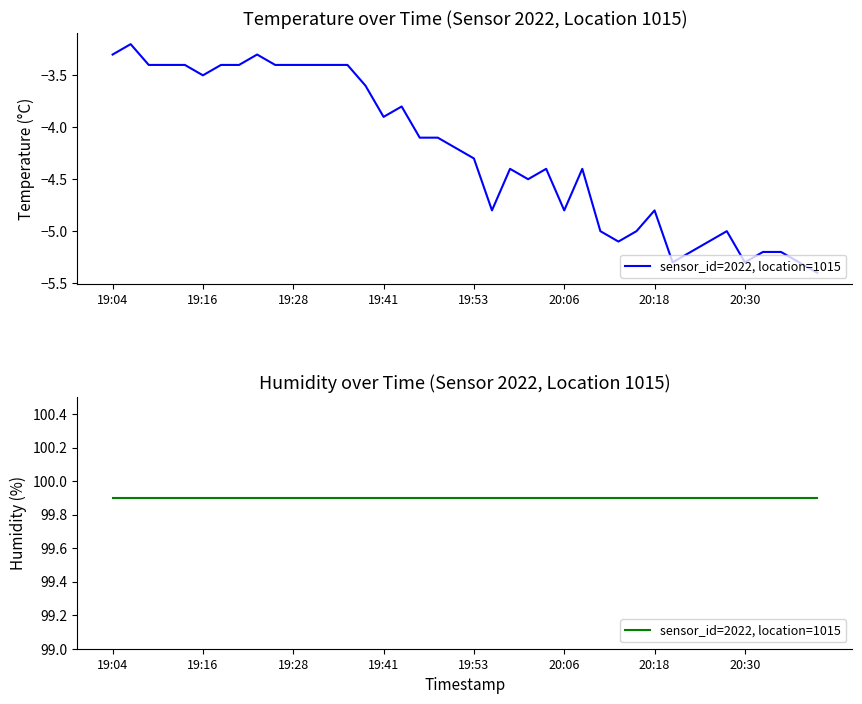

Where is the first local maximum?

2022-12-11T19:06:34